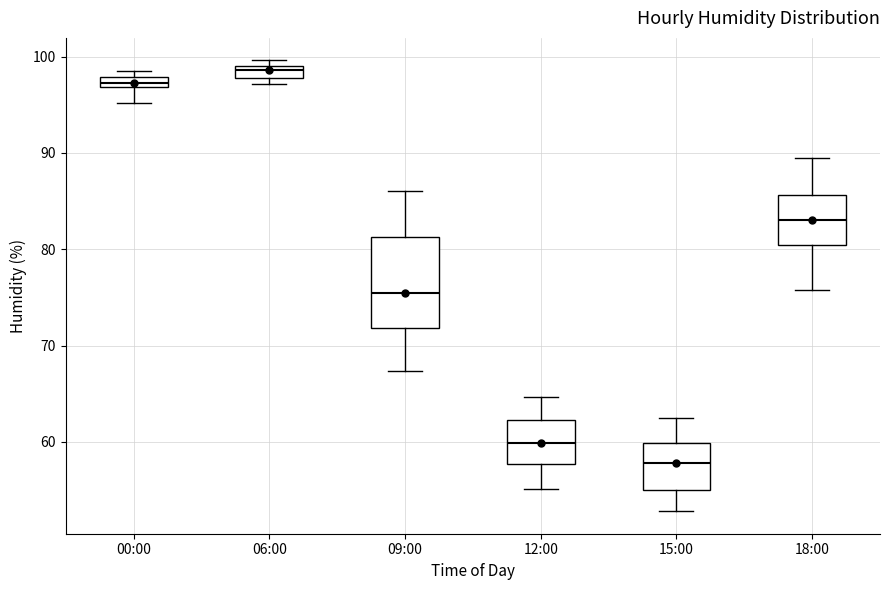

Where does the upper whisker of the box for 18:00 end on the y-axis? The values are not printed on the chart, so give them approximately, as read against the axis.

90